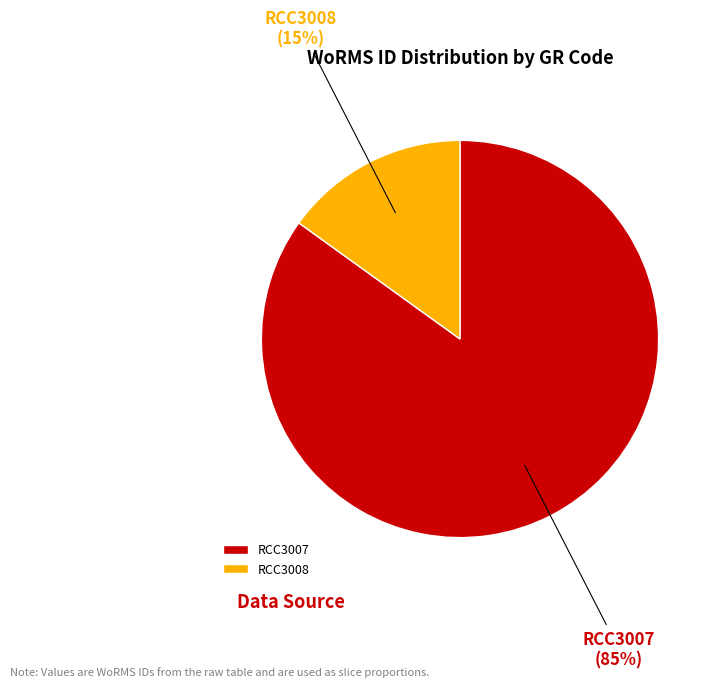

Rank the categories by value from highest to lowest.

RCC3007, RCC3008